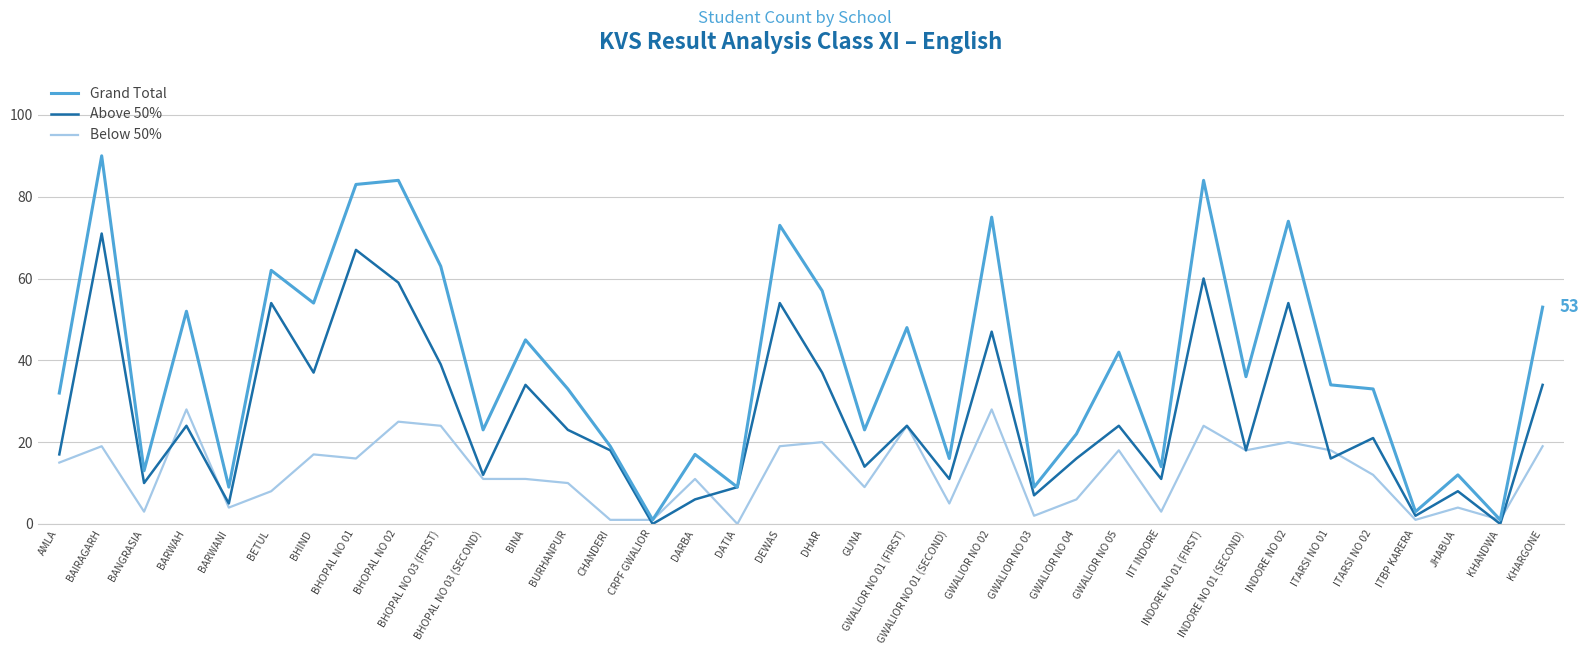

True or false: Above 50% and Below 50% intersect in this chart.

True